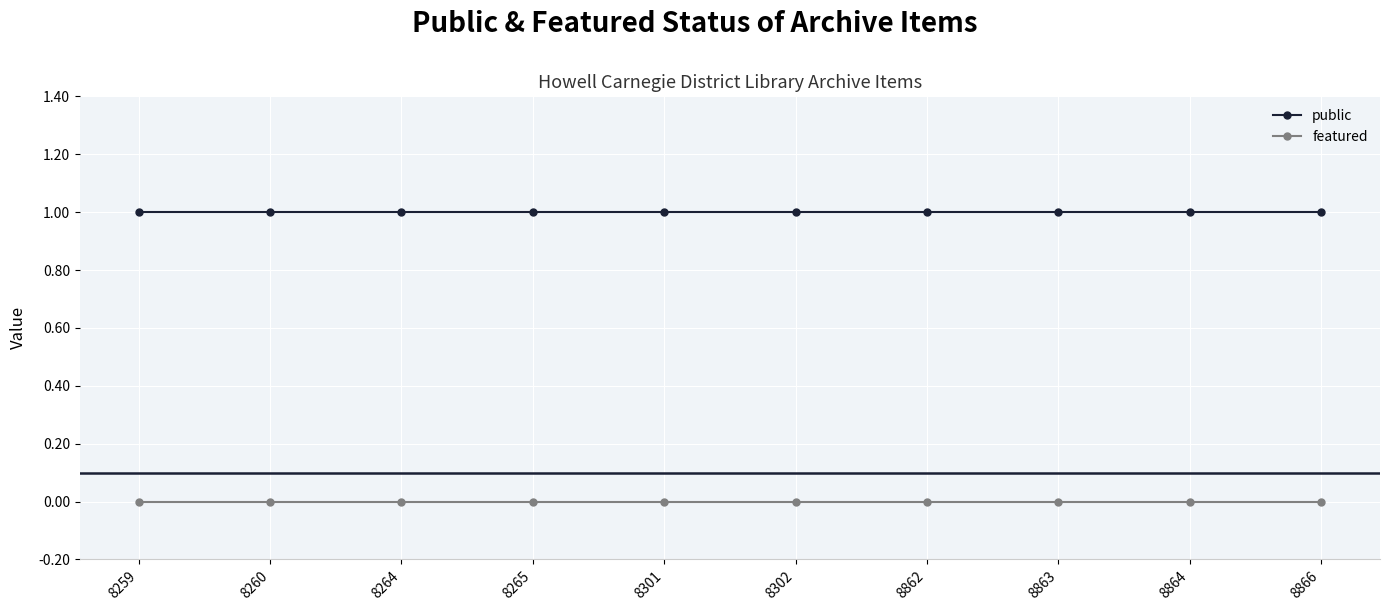

What is the maximum value shown in the chart?

1